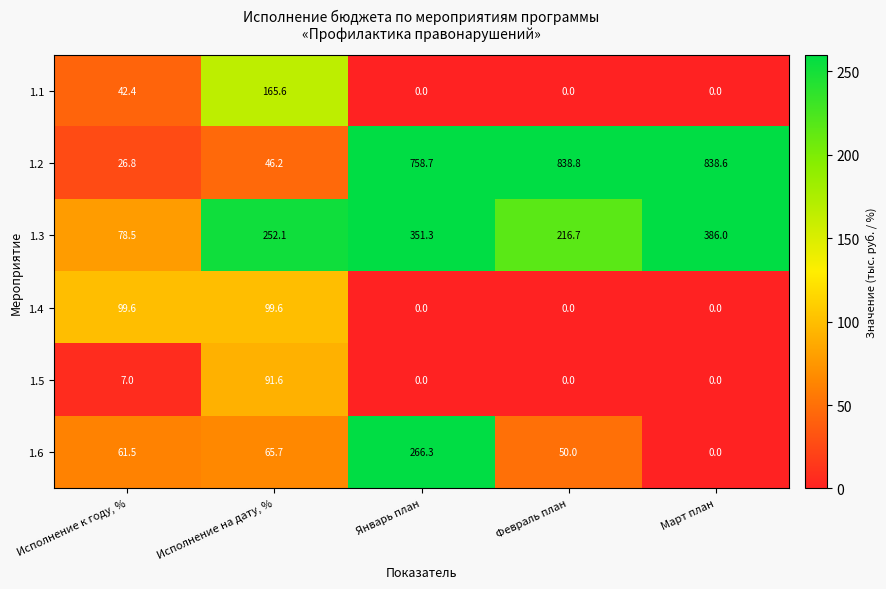

Reading right to left, what are all the values shown in this chart?

1.1: 0.0	0.0	0.0	165.6	42.4
1.2: 838.6	838.8	758.7	46.2	26.8
1.3: 386.0	216.7	351.3	252.1	78.5
1.4: 0.0	0.0	0.0	99.6	99.6
1.5: 0.0	0.0	0.0	91.6	7.0
1.6: 0.0	50.0	266.3	65.7	61.5